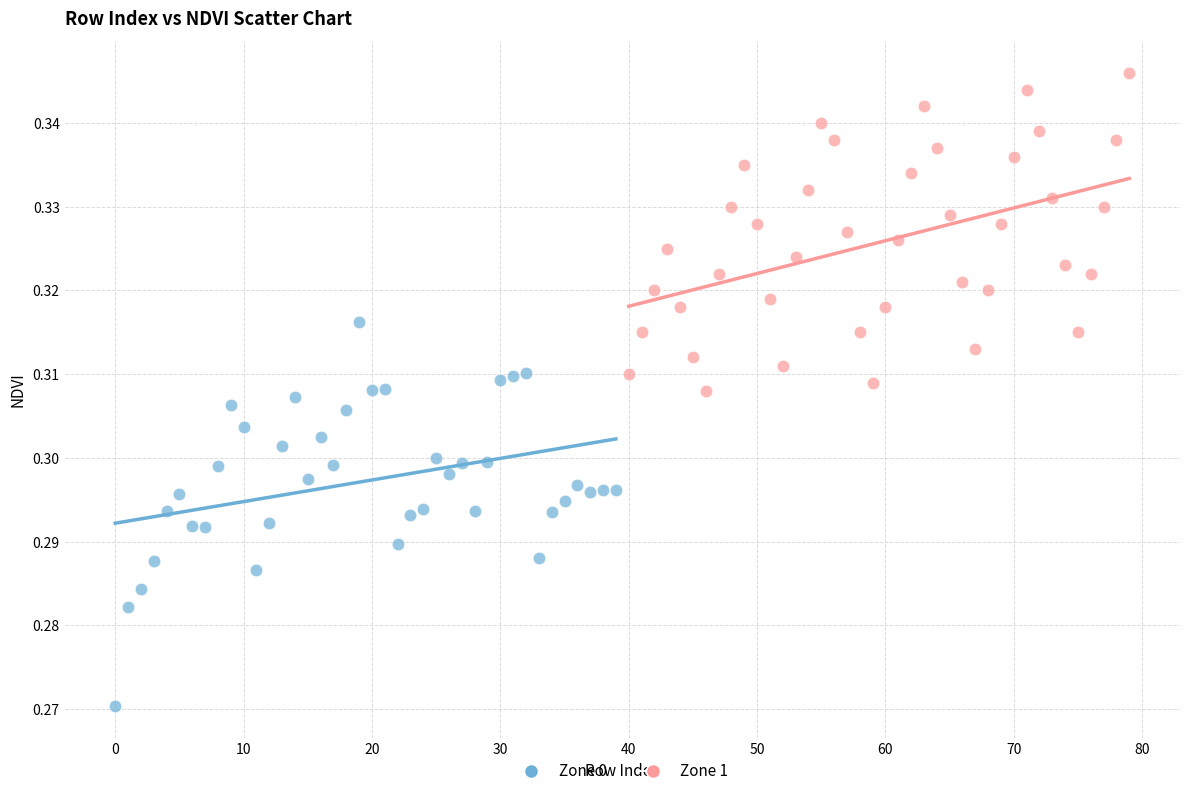

Which series has the widest spread of Y values?

Zone 0